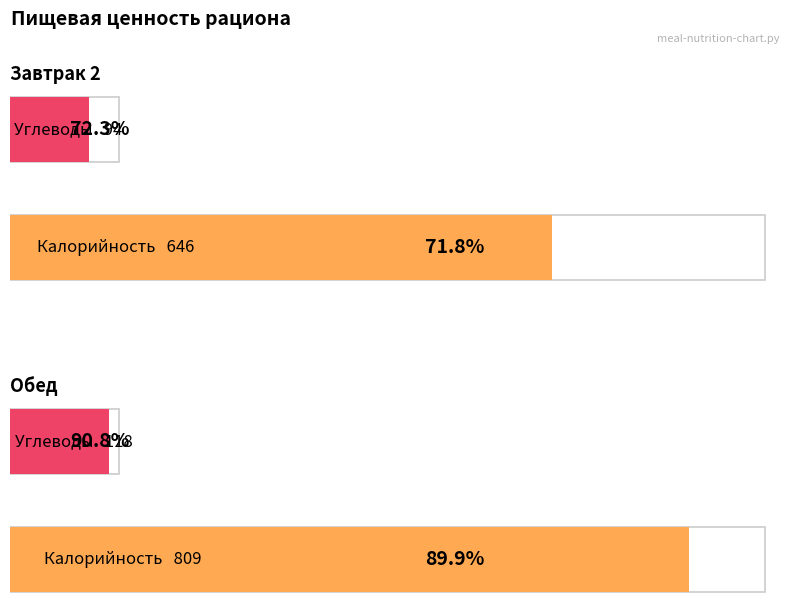

How many data points in Калорийность are less than 809?

1